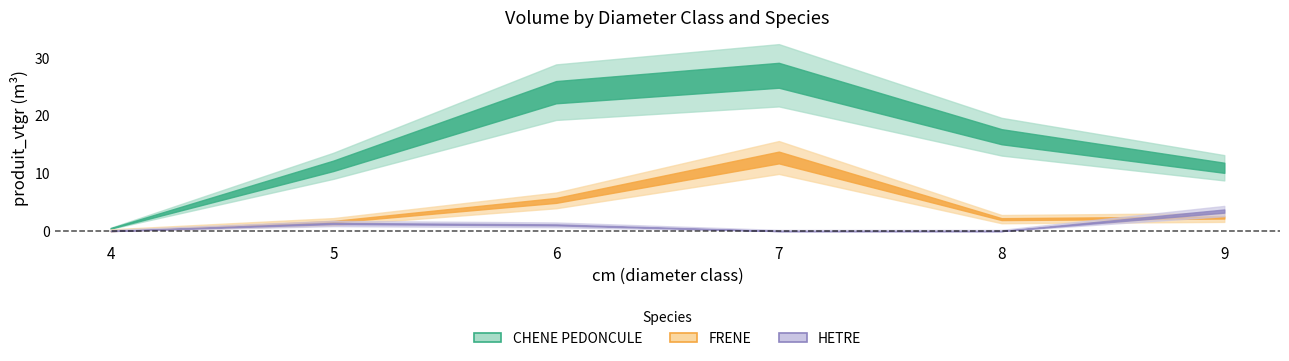

How many lines are shown in the chart?

3